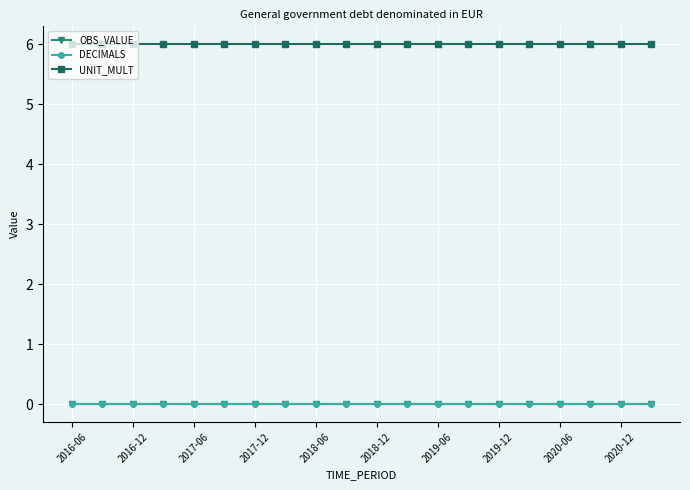

List the series in order of their peak value, lowest first.

OBS_VALUE, DECIMALS, UNIT_MULT